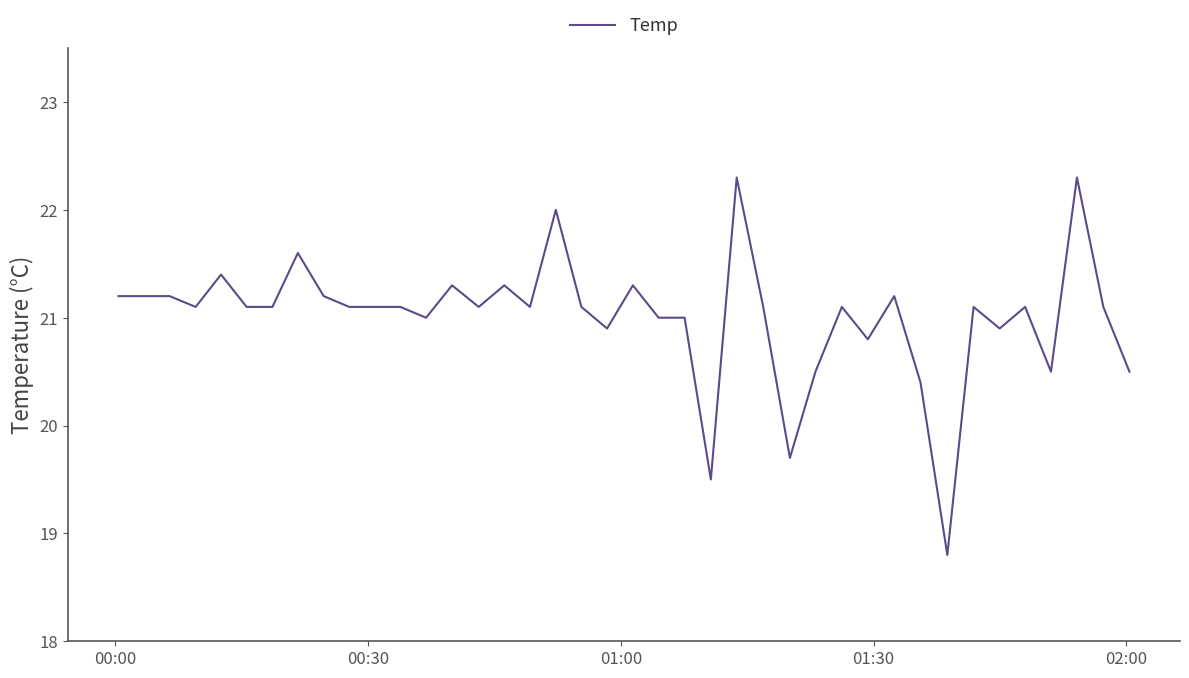

How many distinct data groups are displayed?

1